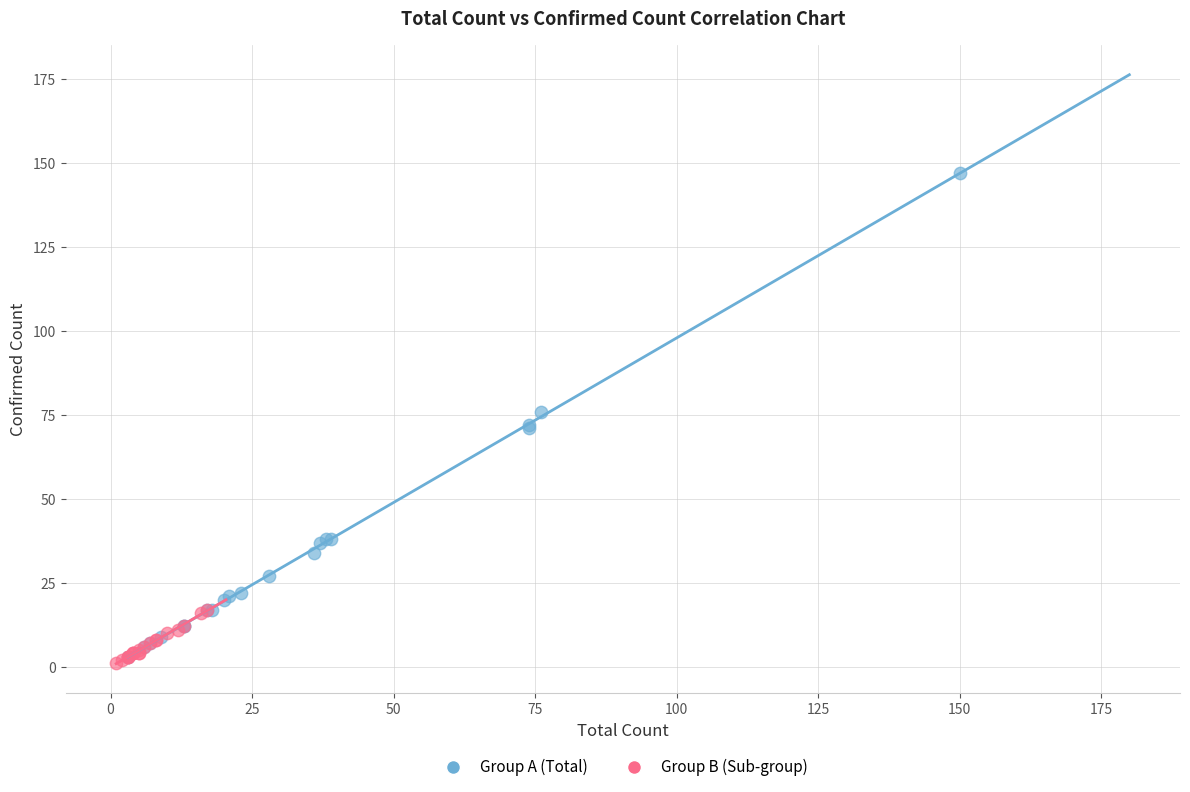

What are all the series names shown in the legend?

Group A (Total), Group B (Sub-group)